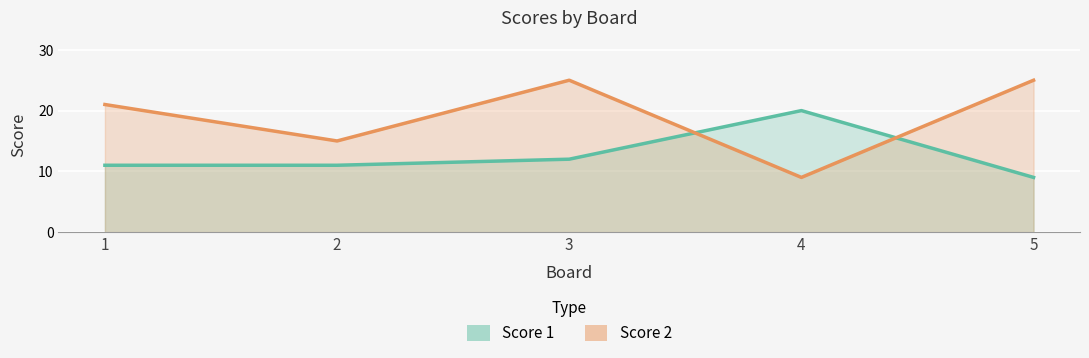

Rank the series by their maximum value, from highest to lowest.

Score 2, Score 1